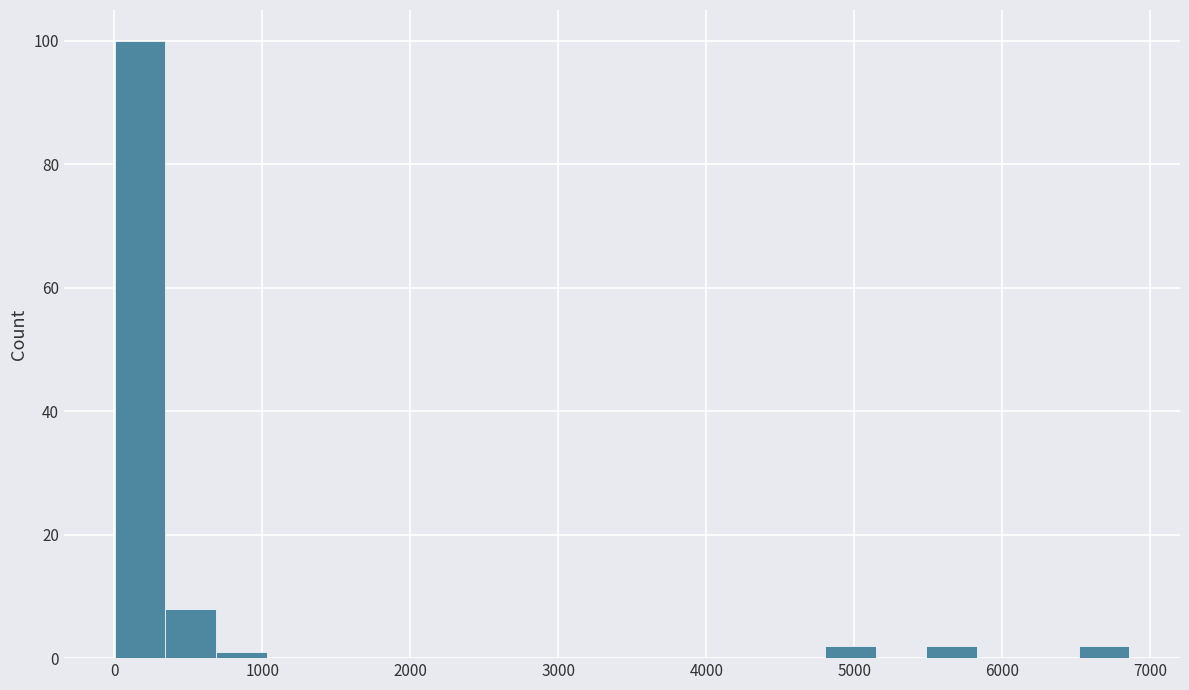

Read against the x-axis, roughly where is the centre of the tallest bar?

200